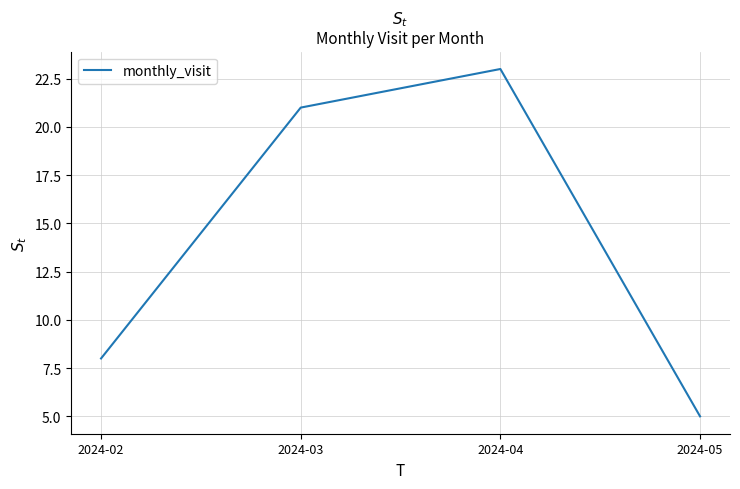

Rank the categories by value from lowest to highest.

2024-05, 2024-02, 2024-03, 2024-04